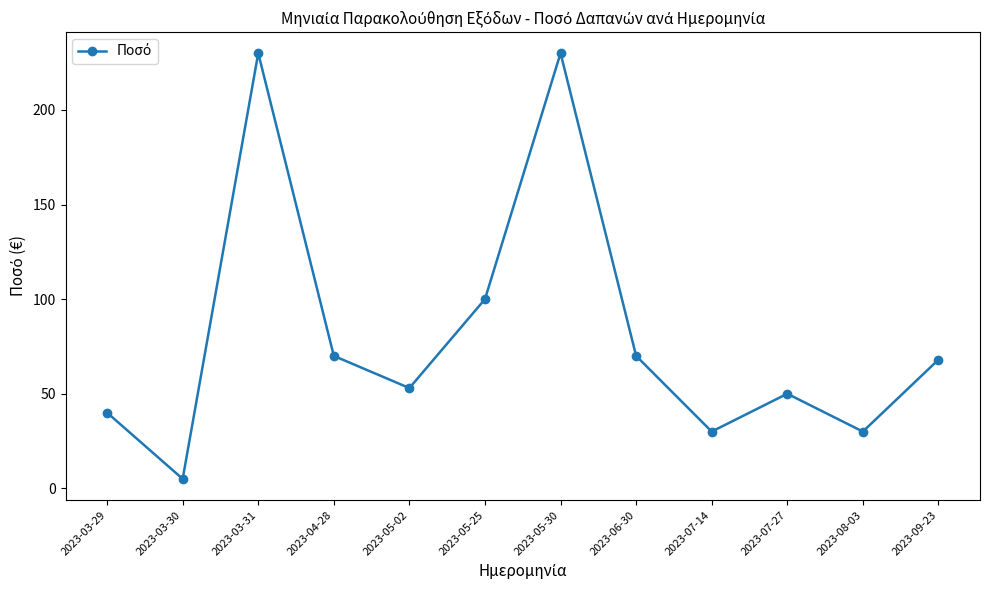

What is the sum of all values?

976